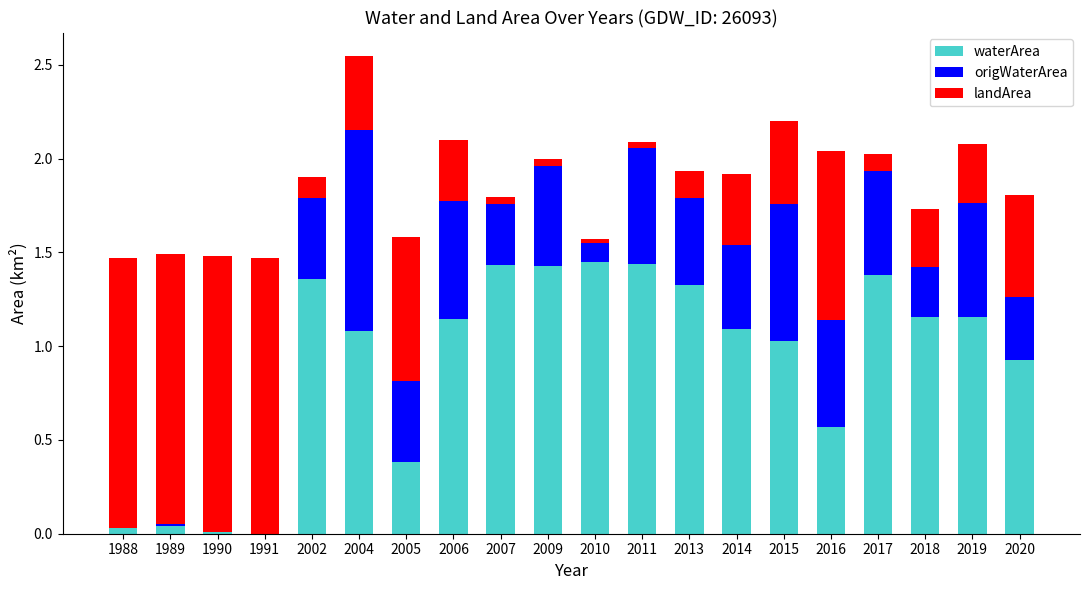

At which label does waterArea first exceed 1?

2002